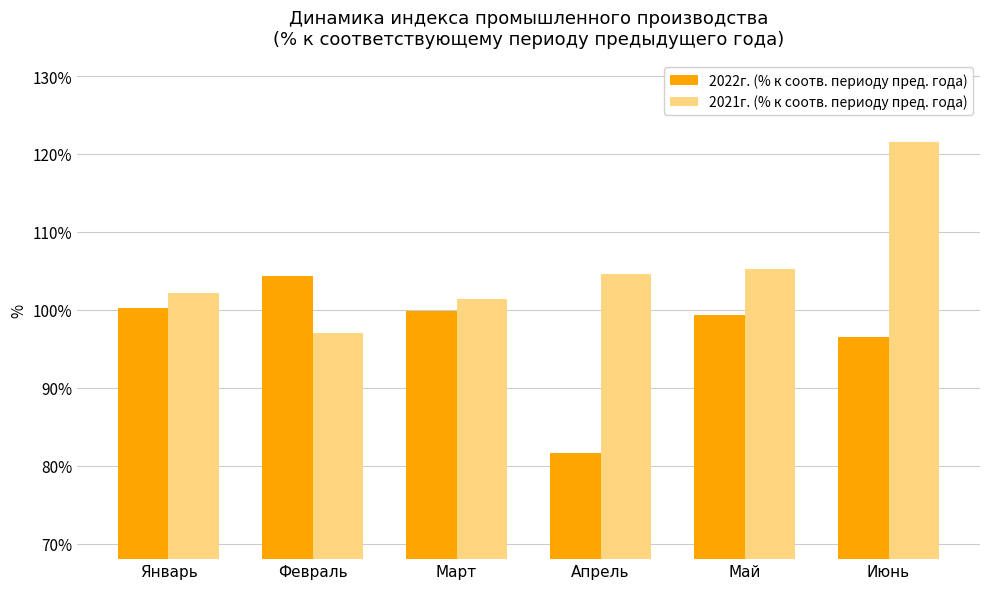

What is the label of the 2nd bar from the right?

Май